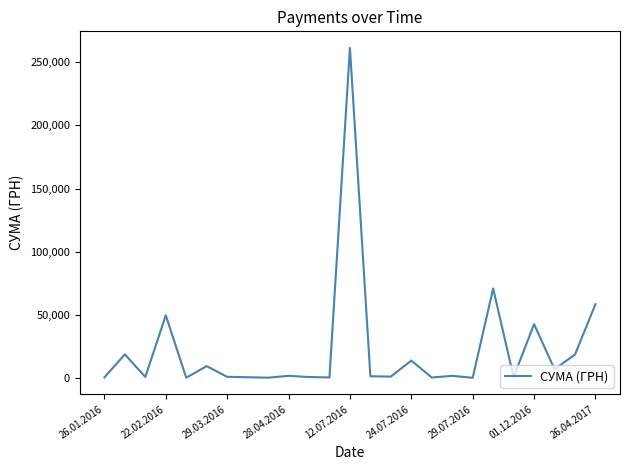

What is the maximum value shown in the chart?

261422.7